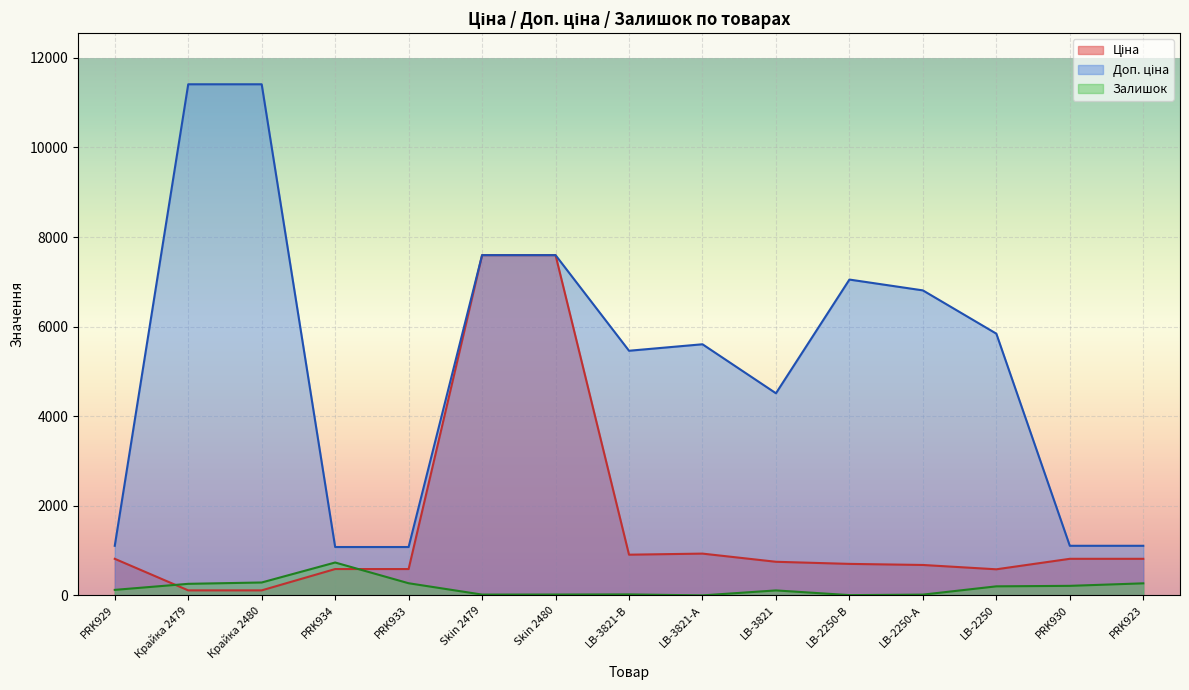

What is the difference between the maximum and second lowest values in the Ціна series?

7482.4